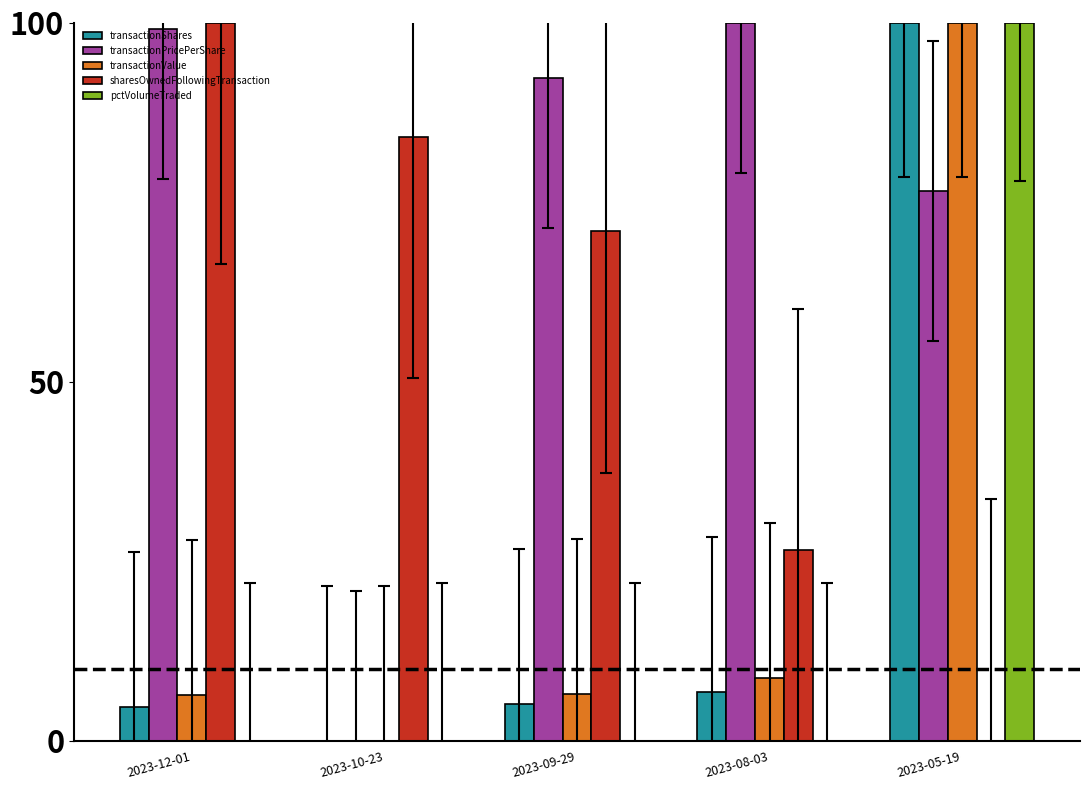

What is the sum of the transactionShares values at 2023-09-29 and 2023-08-03?

12.0